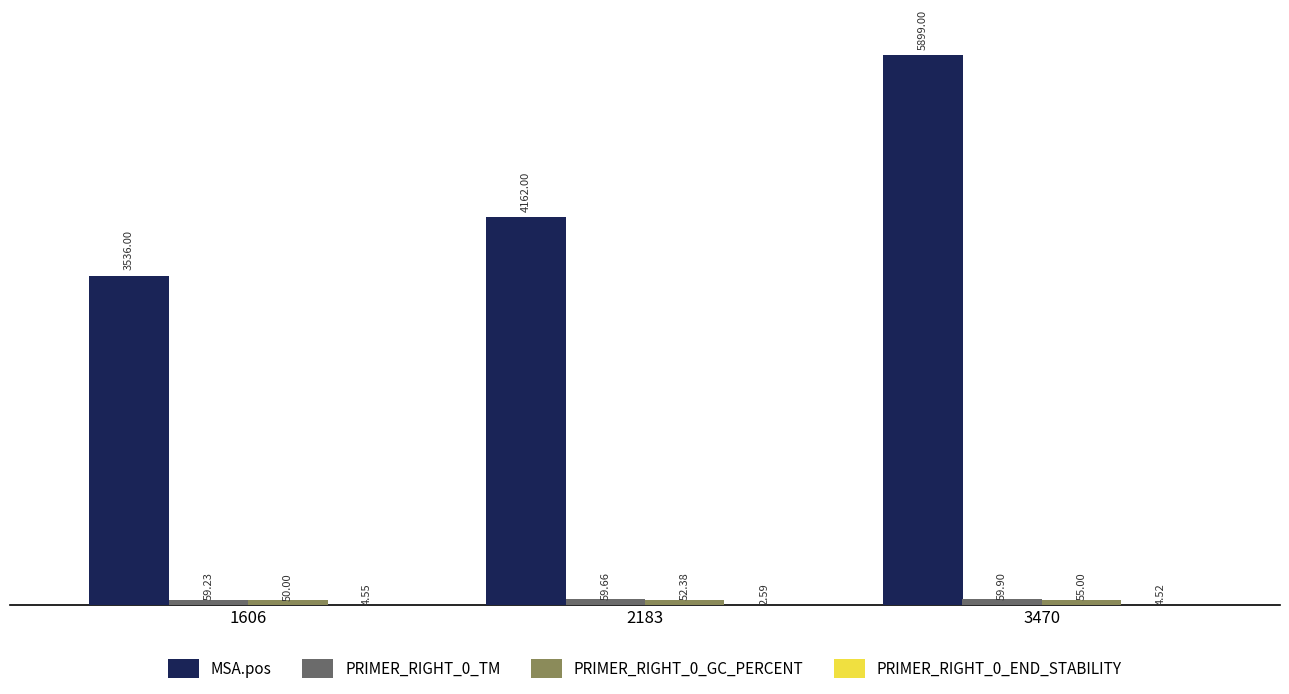

Which series has the widest spread of values?

MSA.pos